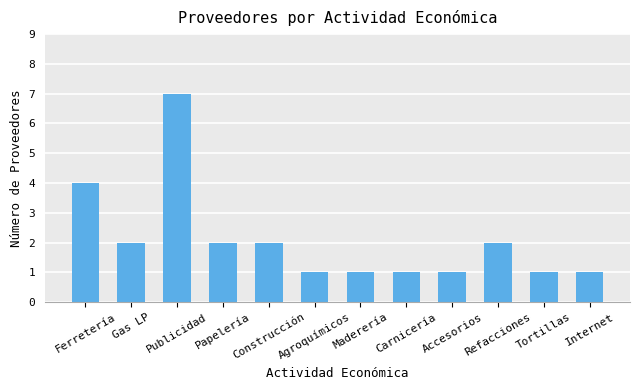

Reading left to right, extract all data points from this chart.

4	2	7	2	2	1	1	1	1	2	1	1